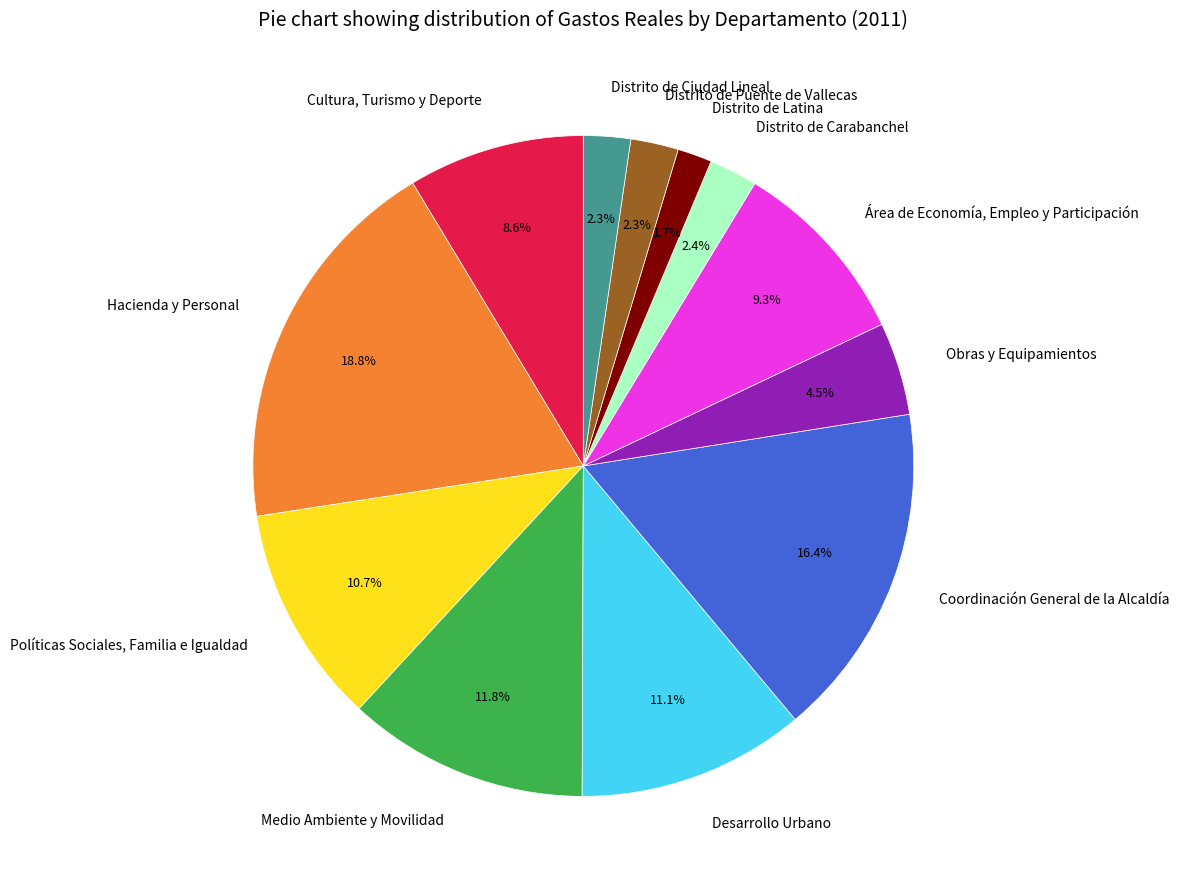

Which slice is the smallest?

Distrito de Latina